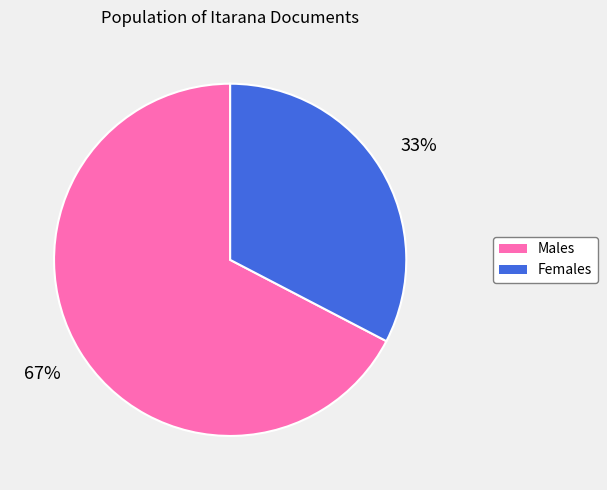

Count the number of slices in the pie.

2